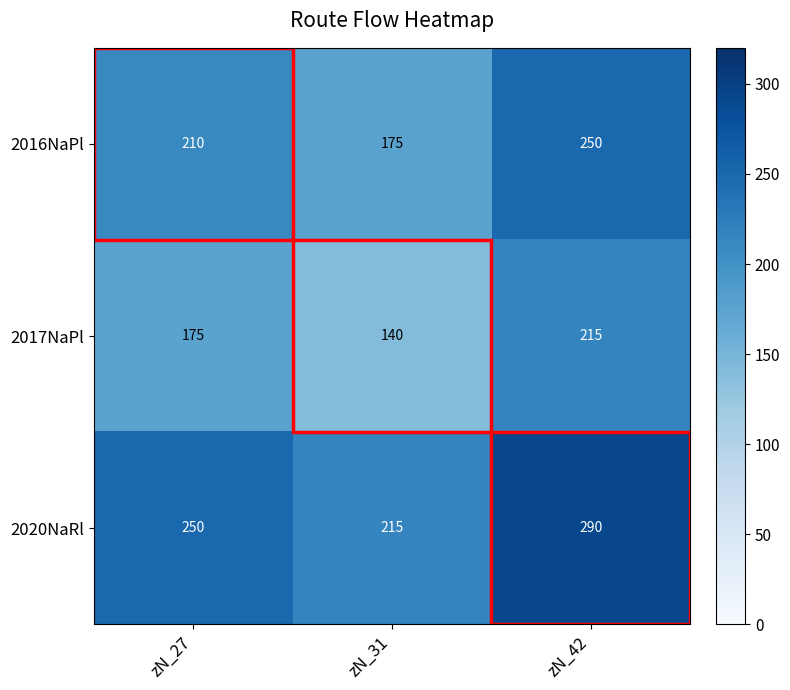

List the series in order of their peak value, highest first.

2020NaRl, 2016NaPl, 2017NaPl